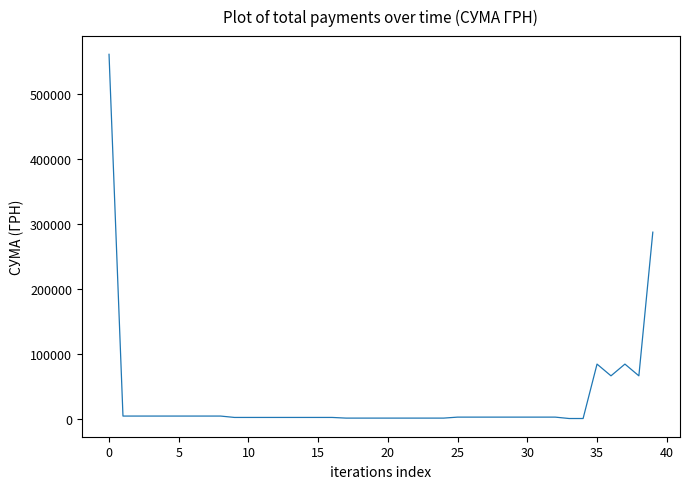

What is the difference between the maximum and minimum values?

560589.9